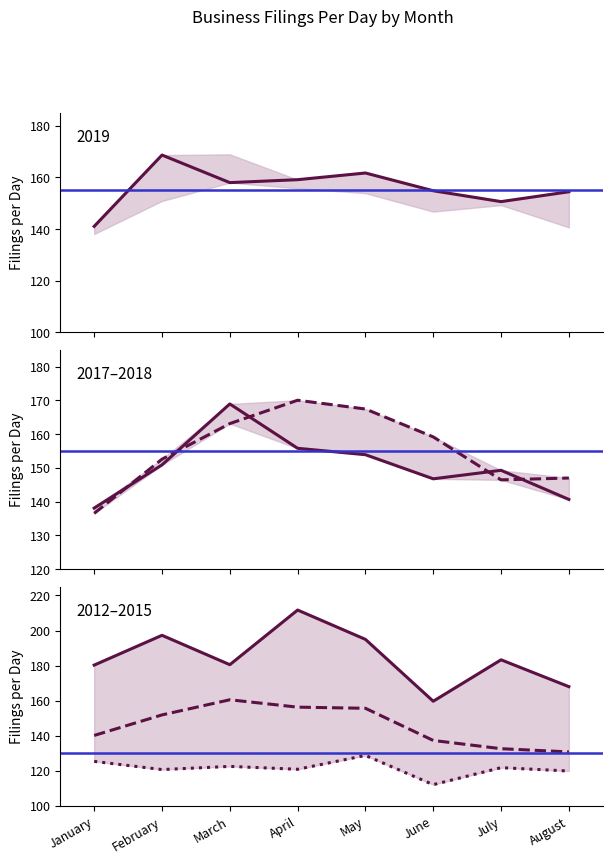

How many intersections are there between 2018 Filings/Day and 2019 Filings/Day?

2